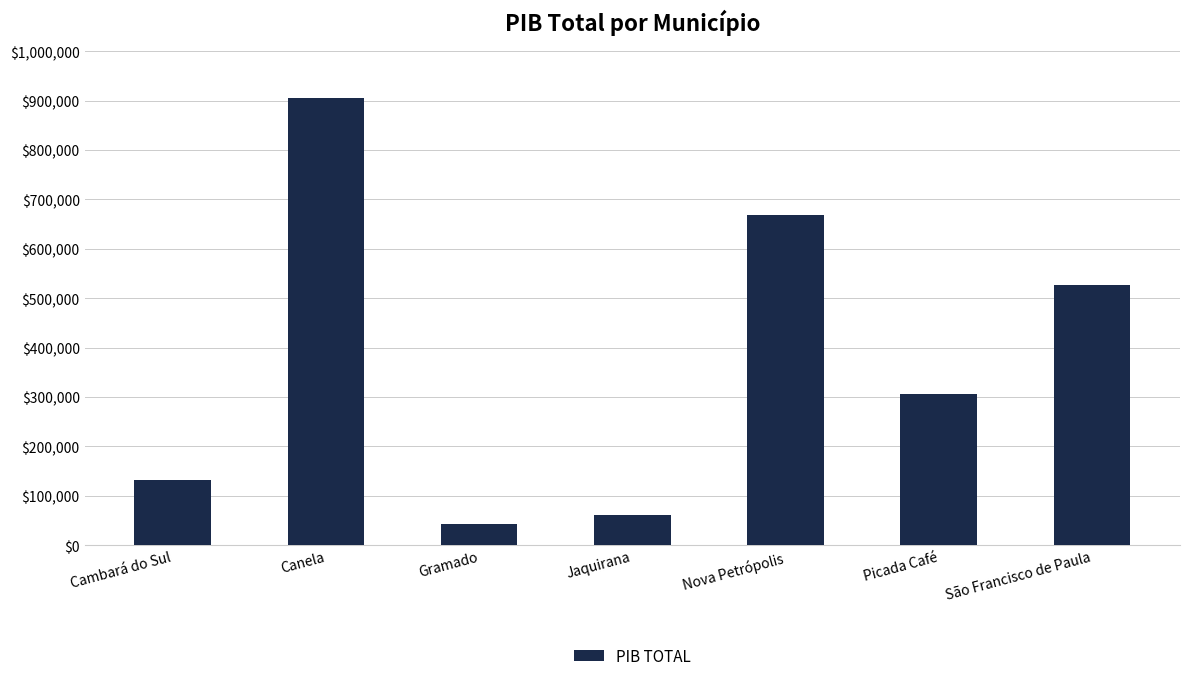

List the labels in order of value, smallest first.

Gramado, Jaquirana, Cambará do Sul, Picada Café, São Francisco de Paula, Nova Petrópolis, Canela